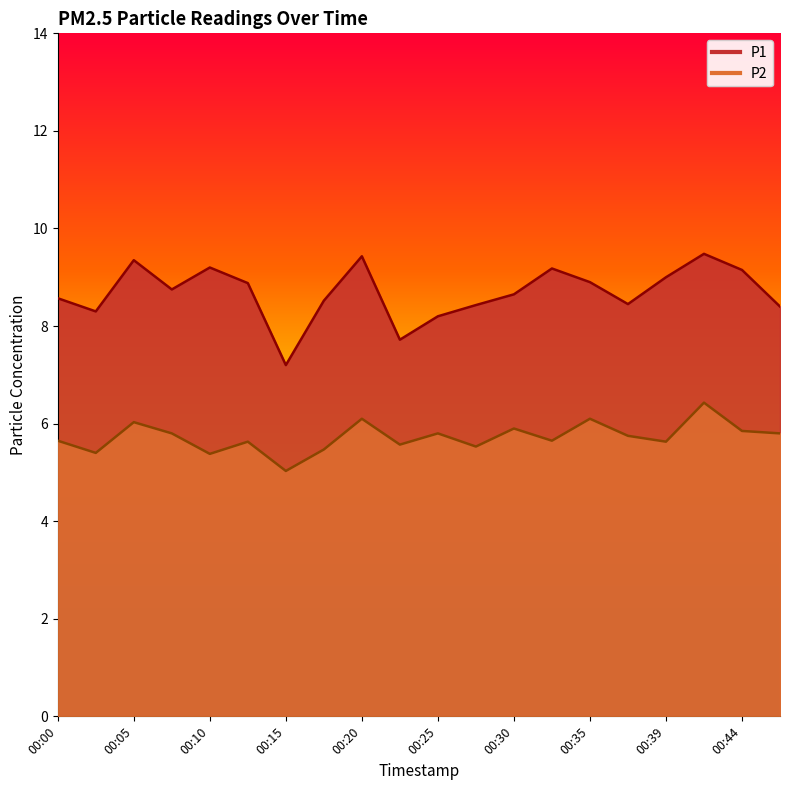

True or false: P1 and P2 cross at least once.

False